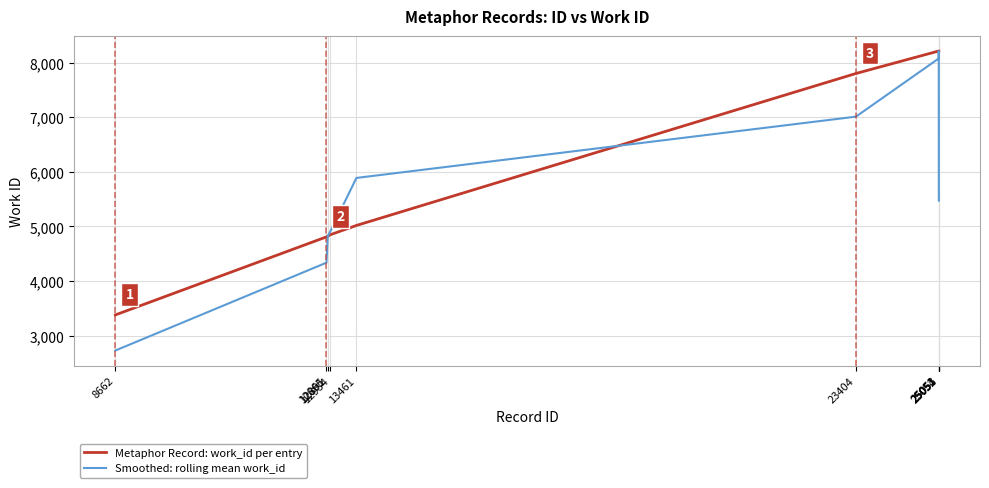

Rank the series by their average value, from lowest to highest.

Smoothed: rolling mean work_id, Metaphor Record: work_id per entry